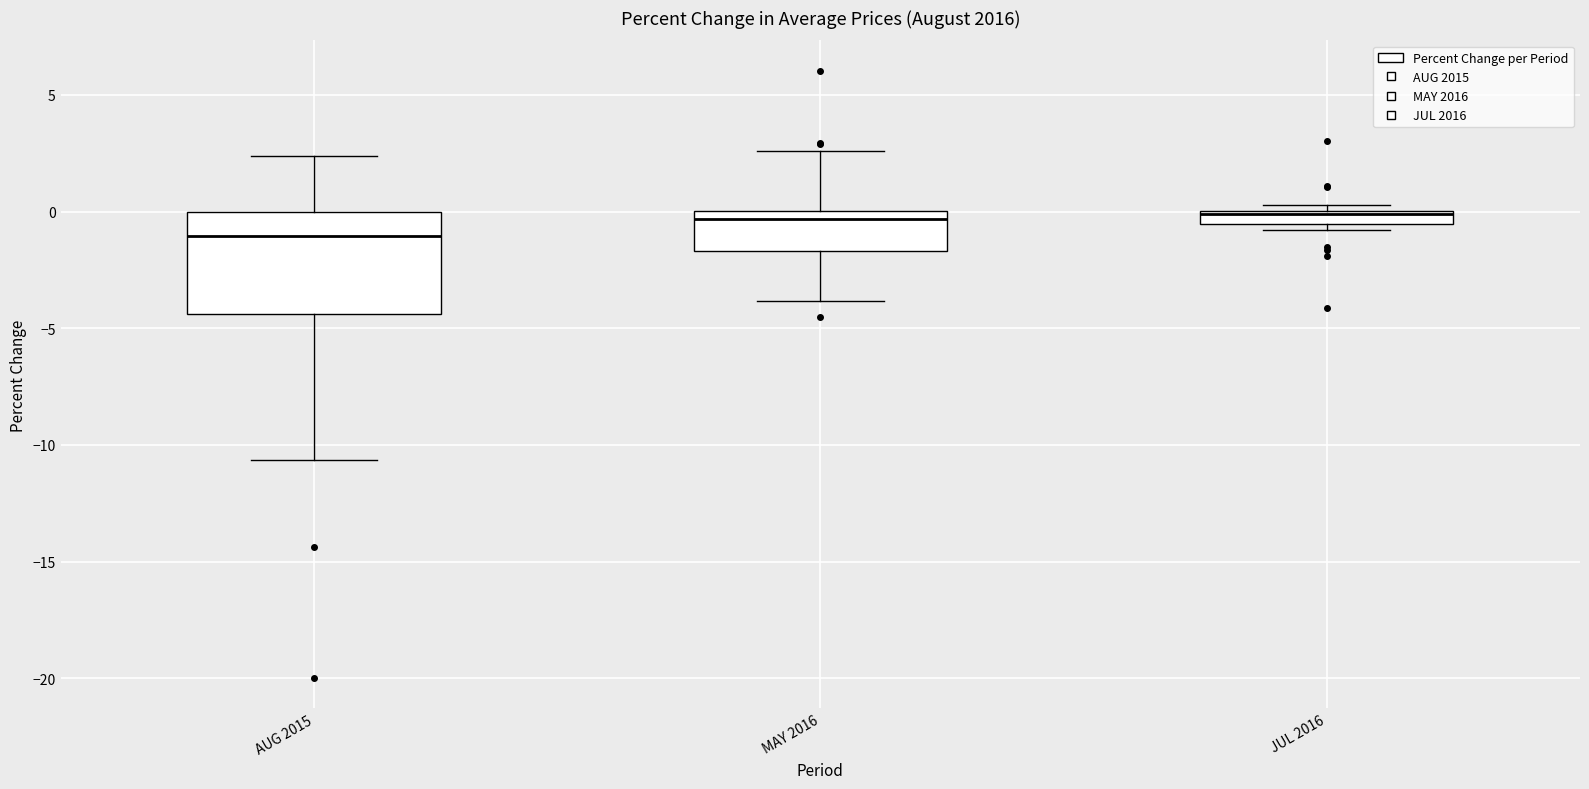

Where is the lower edge of the box for JUL 2016 on the y-axis? The values are not printed on the chart, so give them approximately, as read against the axis.

-0.5